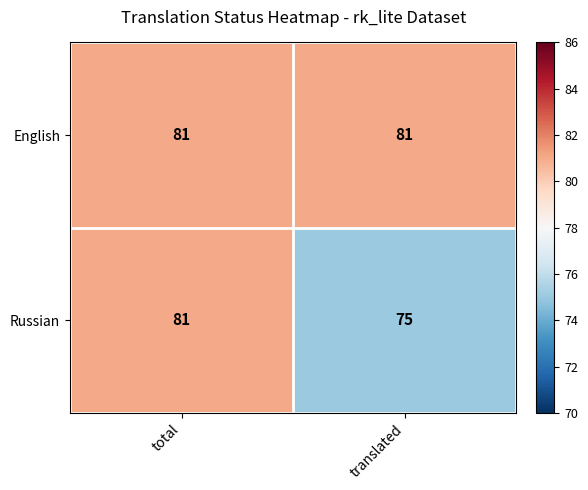

Which series has the largest total across all categories?

English